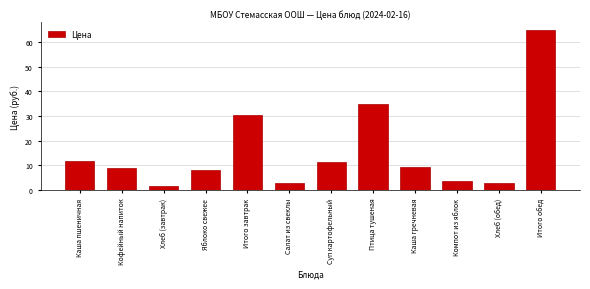

What is the smallest value displayed?

1.8